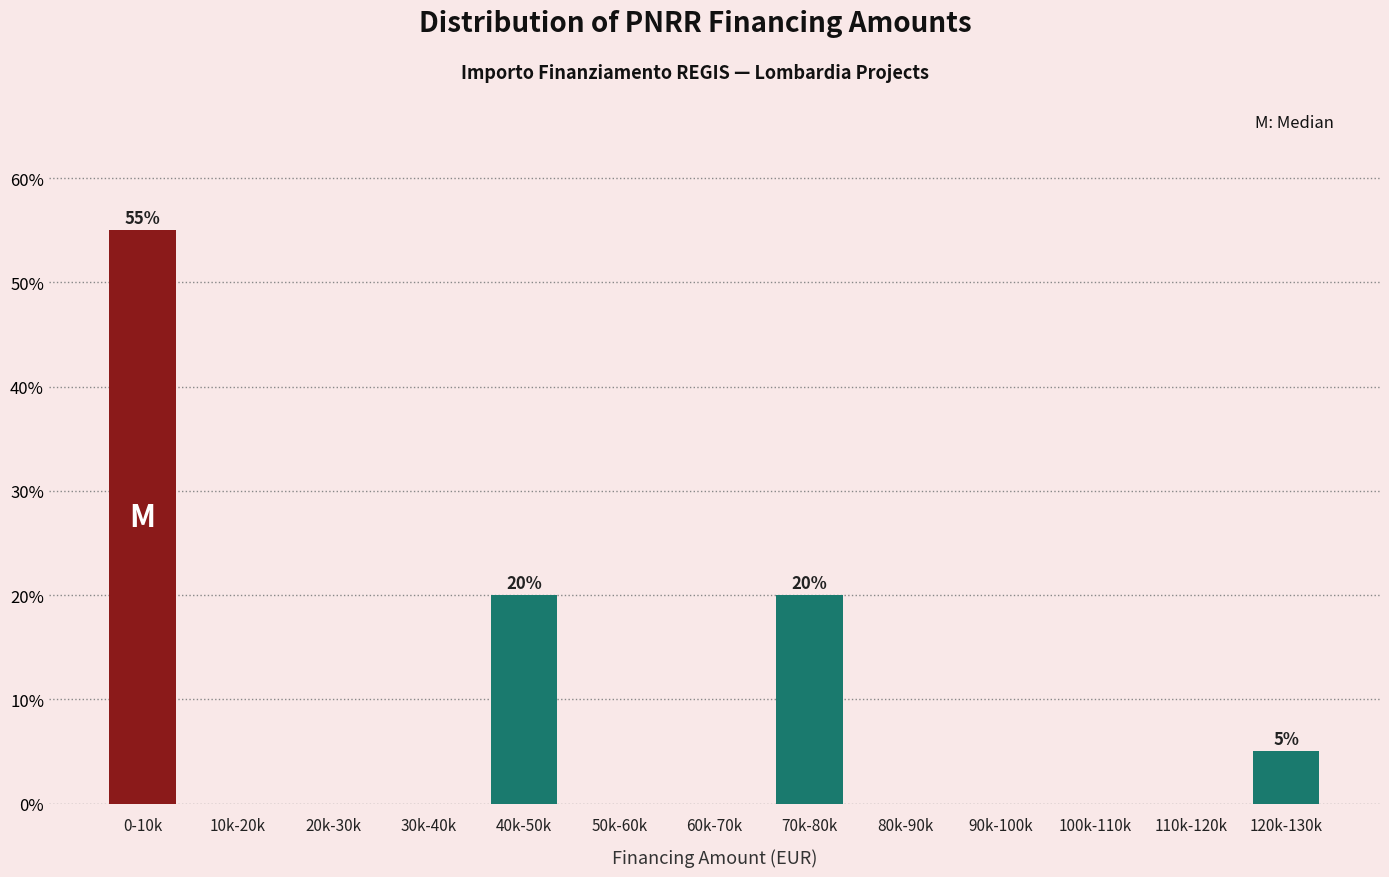

Reading left to right, extract all data points from this chart.

0-10k=55.0	10k-20k=0.0	20k-30k=0.0	30k-40k=0.0	40k-50k=20.0	50k-60k=0.0	60k-70k=0.0	70k-80k=20.0	80k-90k=0.0	90k-100k=0.0	100k-110k=0.0	110k-120k=0.0	120k-130k=5.0